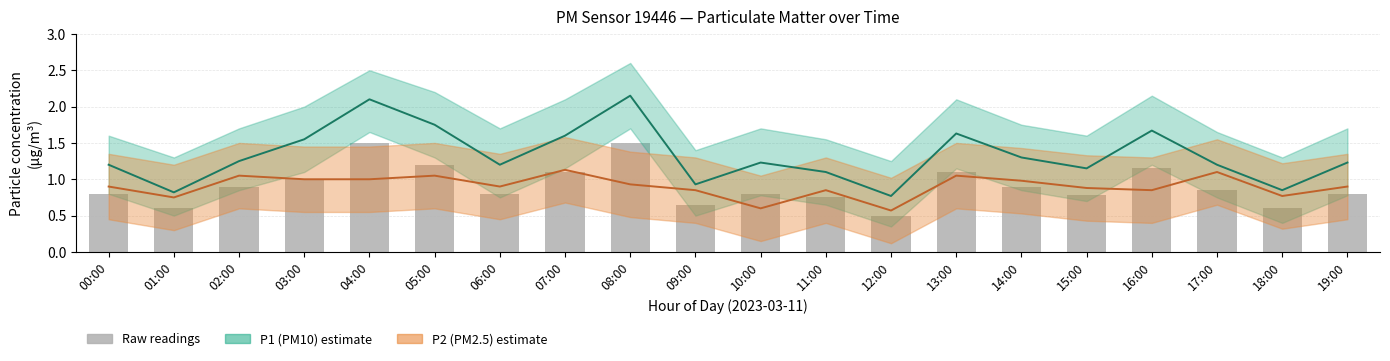

How many series are shown in this chart?

3